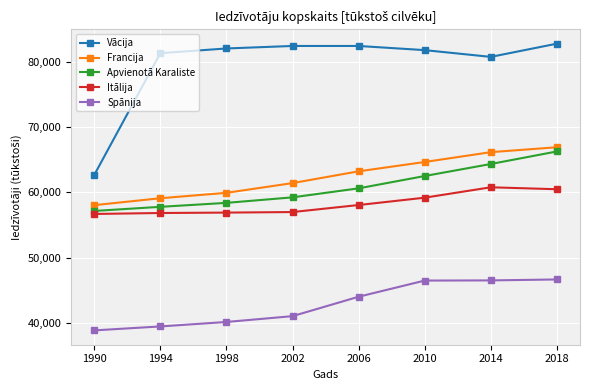

Which series has the largest total across all categories?

Vācija